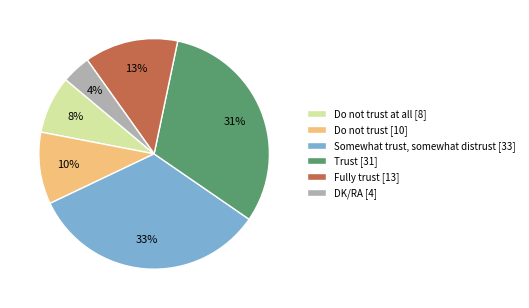

Does any single category account for the majority?

No